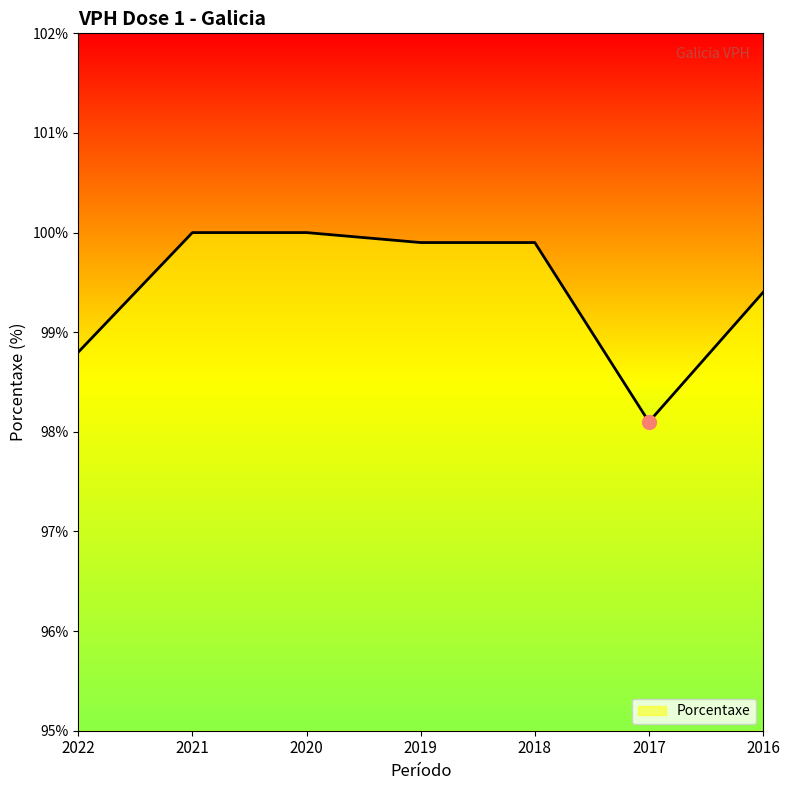

At which category does the chart reach its minimum across all series?

2017